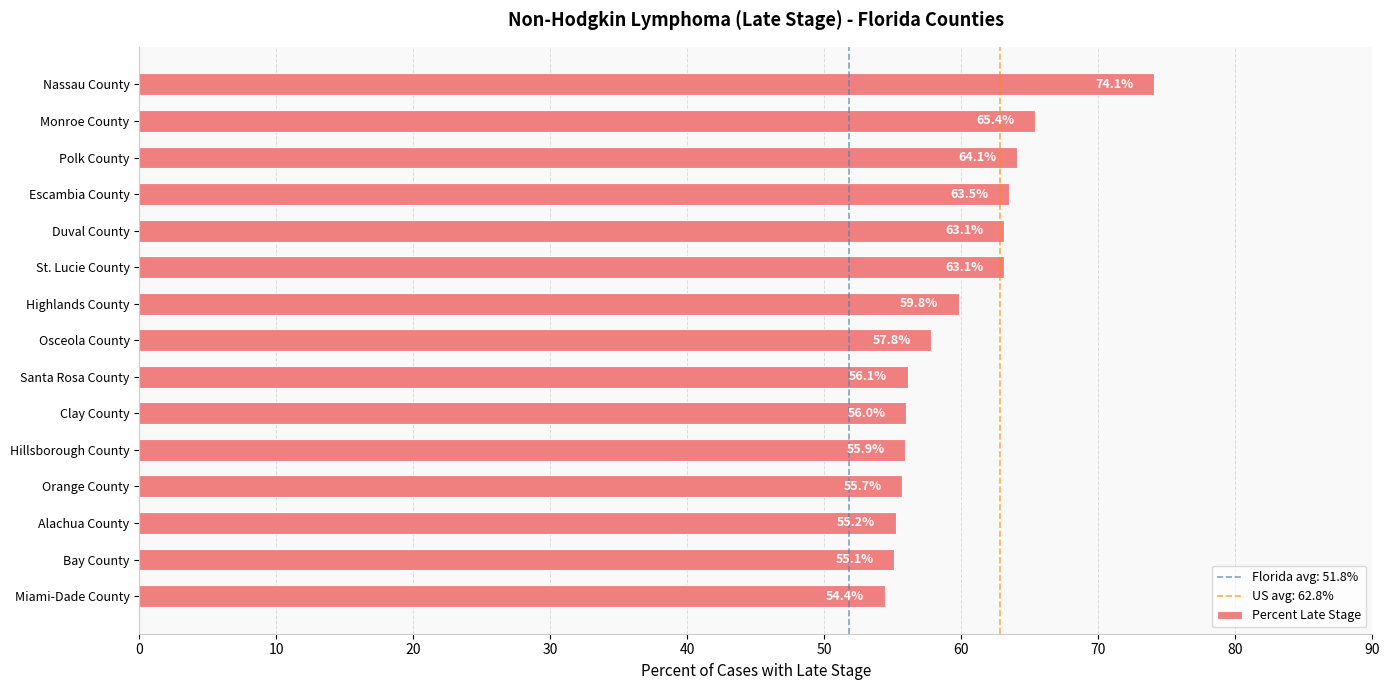

Does the chart contain any negative values?

No